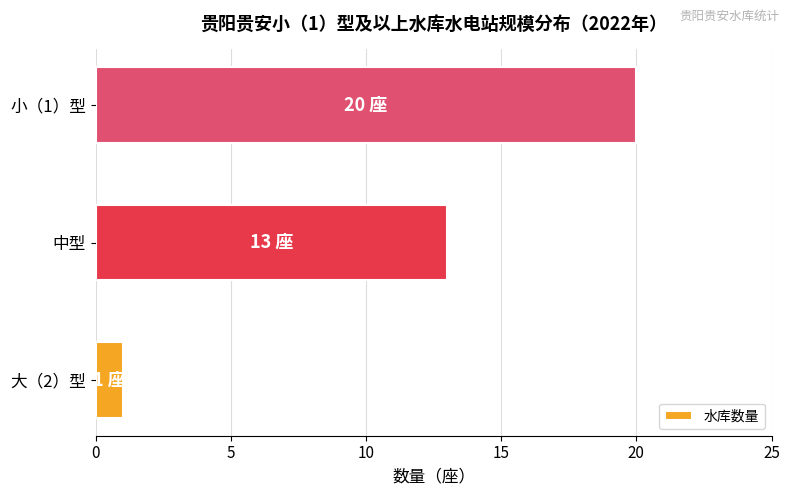

Reading bottom to top, list all the values displayed in this chart.

大（2）型=1	中型=13	小（1）型=20